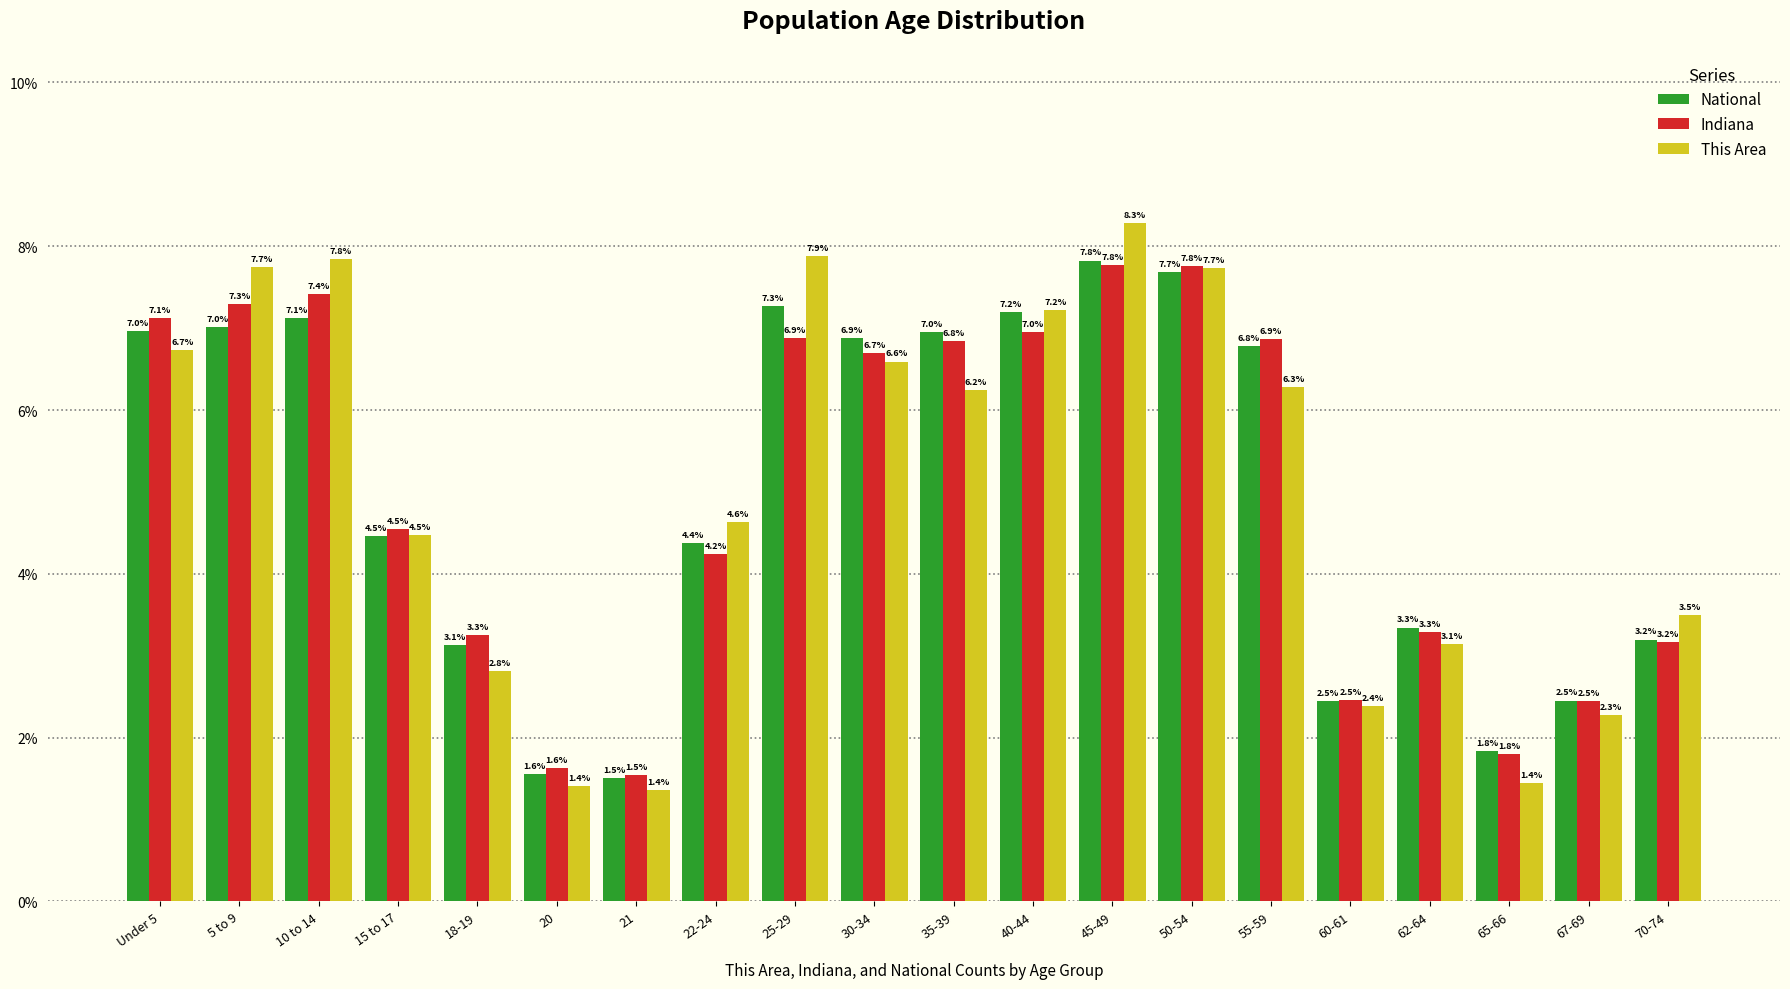

Reading left to right, extract all data points from this chart.

National: 7.0	7.0	7.1	4.5	3.1	1.6	1.5	4.4	7.3	6.9	7.0	7.2	7.8	7.7	6.8	2.5	3.3	1.8	2.5	3.2
Indiana: 7.1	7.3	7.4	4.5	3.3	1.6	1.5	4.2	6.9	6.7	6.8	7.0	7.8	7.8	6.9	2.5	3.3	1.8	2.5	3.2
This Area: 6.7	7.7	7.8	4.5	2.8	1.4	1.4	4.6	7.9	6.6	6.2	7.2	8.3	7.7	6.3	2.4	3.1	1.4	2.3	3.5